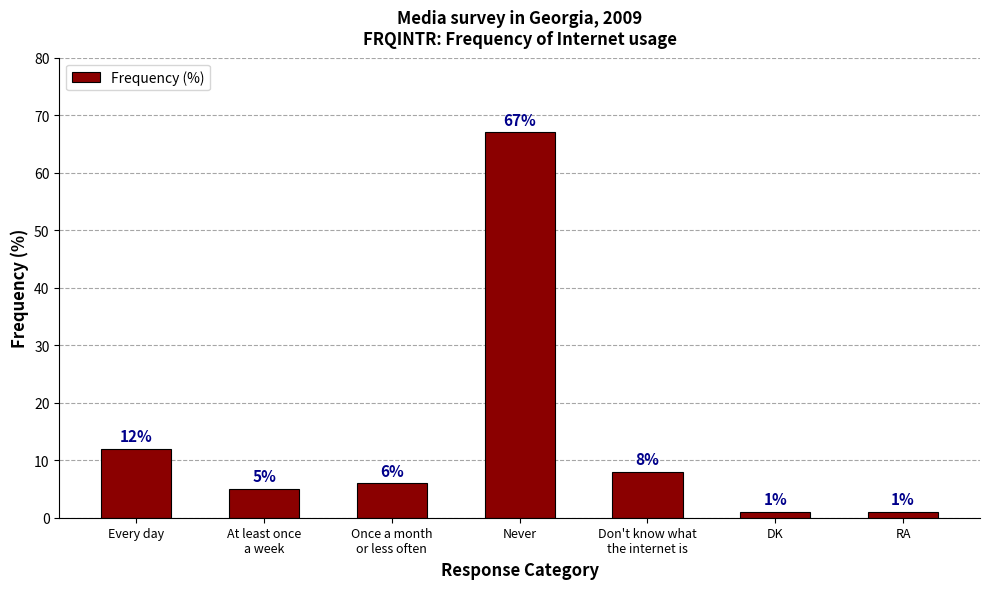

What is the value of the 2nd bar from the left?

5